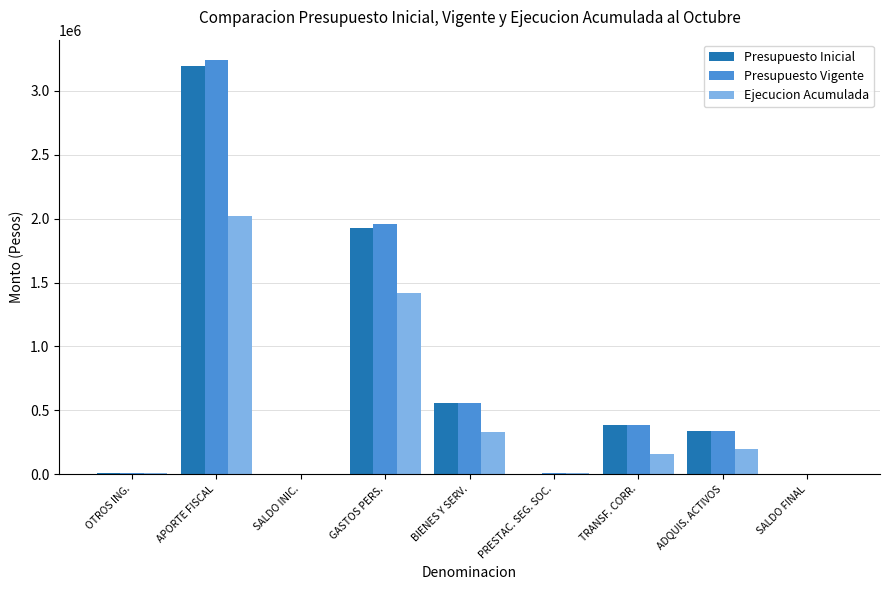

Between OTROS ING. and APORTE FISCAL, which series saw the biggest shift?

Presupuesto Vigente